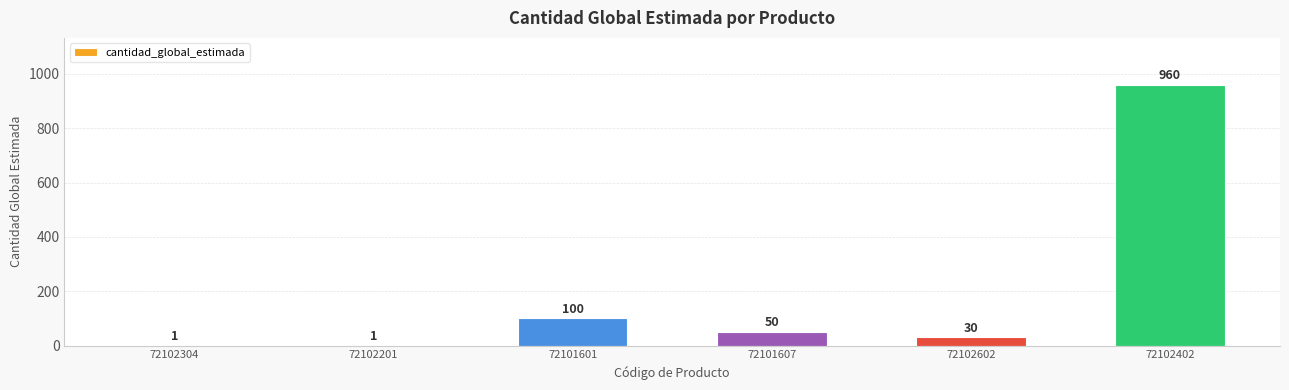

What is the sum of all values?

1142